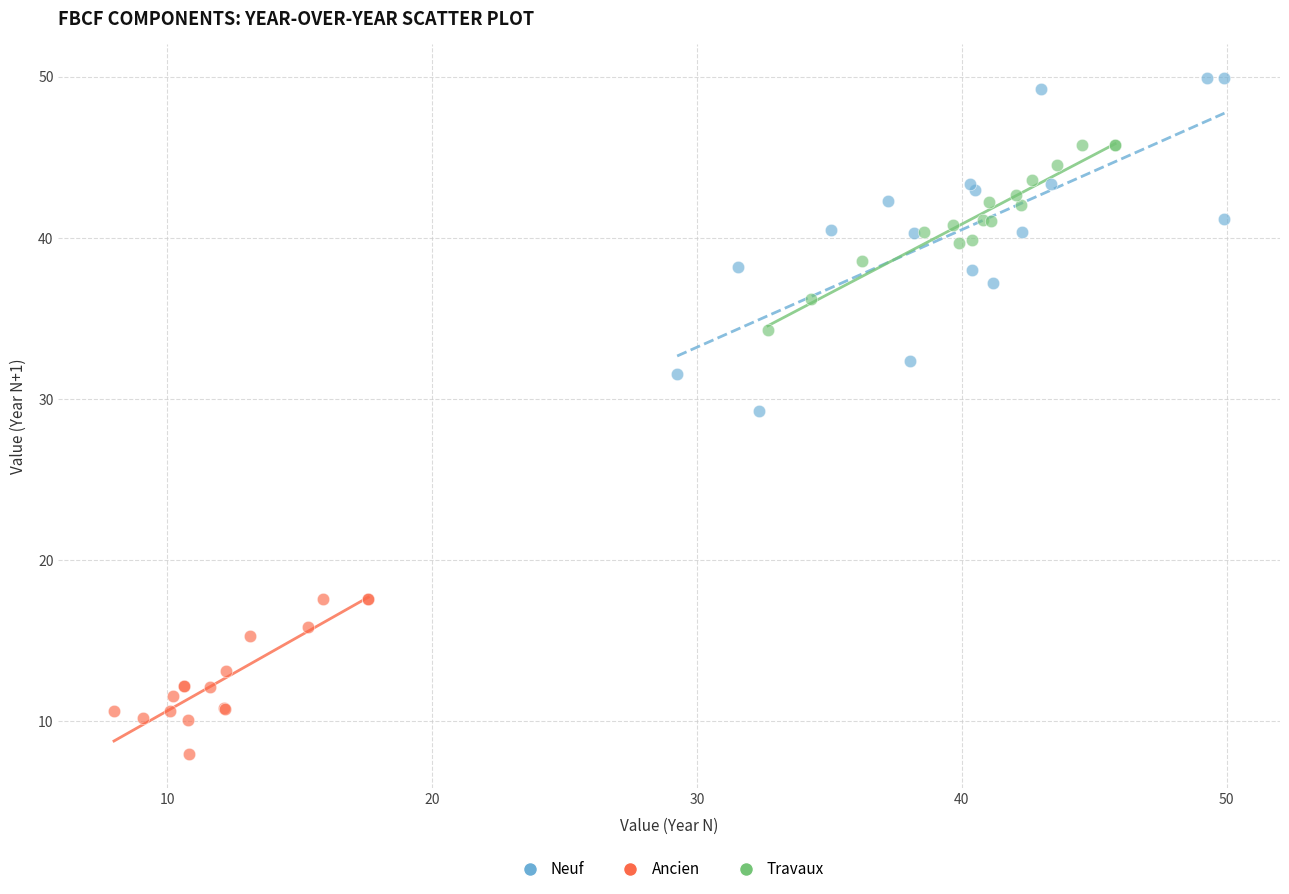

Which series reaches the minimum Y coordinate?

Ancien